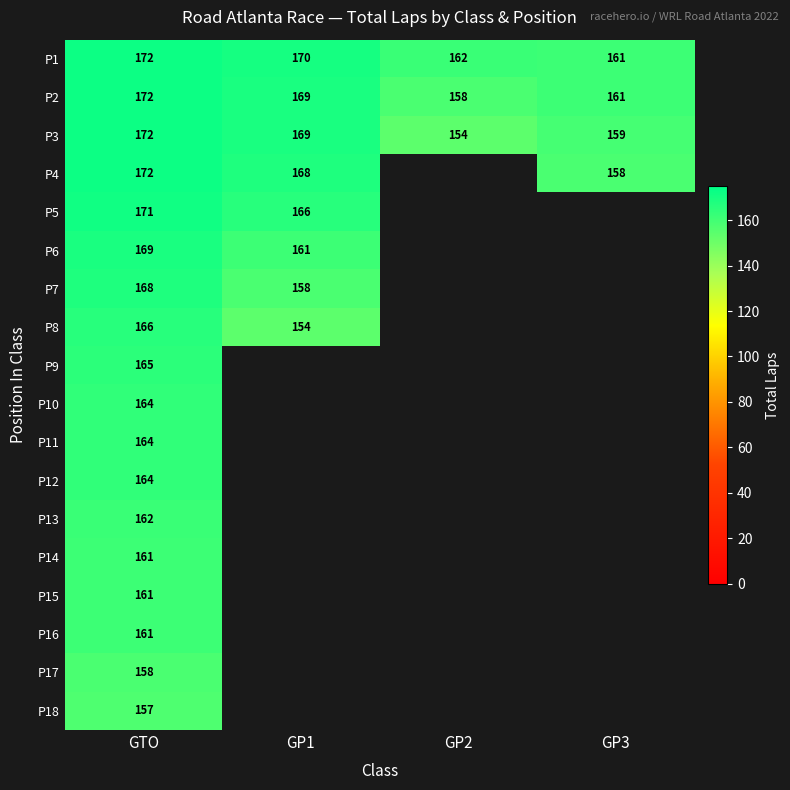

Rank the categories by P2 value from highest to lowest.

GTO, GP1, GP3, GP2